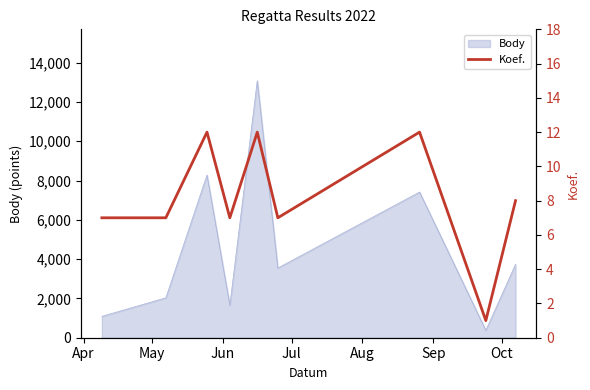

What is the highest value of the Body series?

13080